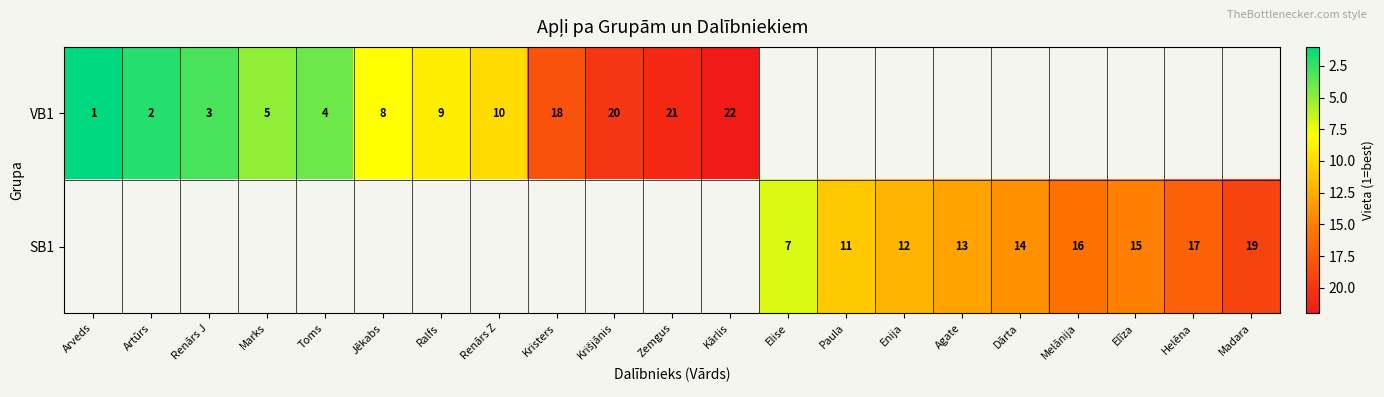

Is it true that SB1 equals 13 at Agate?

True